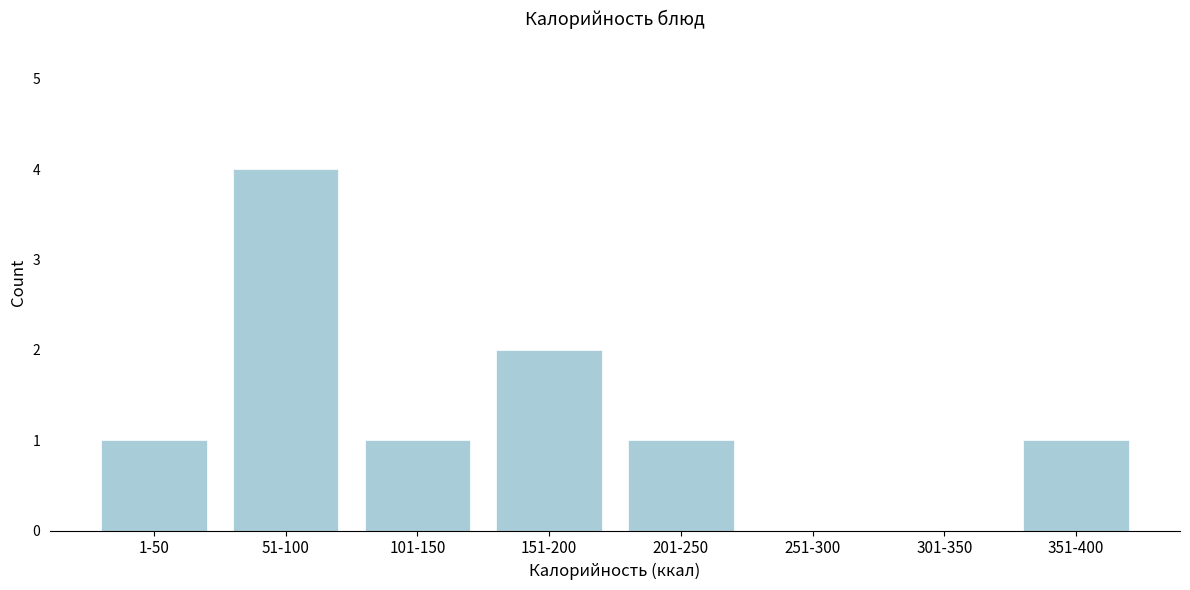

Reading left to right, extract all data points from this chart.

1-50=1	51-100=4	101-150=1	151-200=2	201-250=1	251-300=0	301-350=0	351-400=1